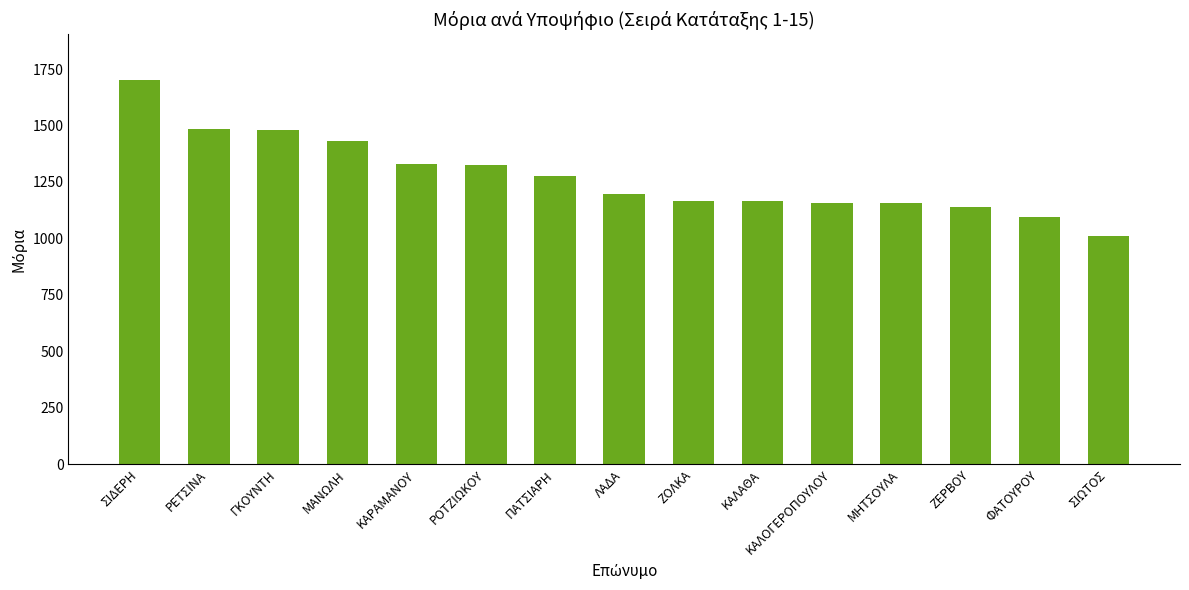

What is the approximate value at ΣΙΔΕΡΗ?

1700.0